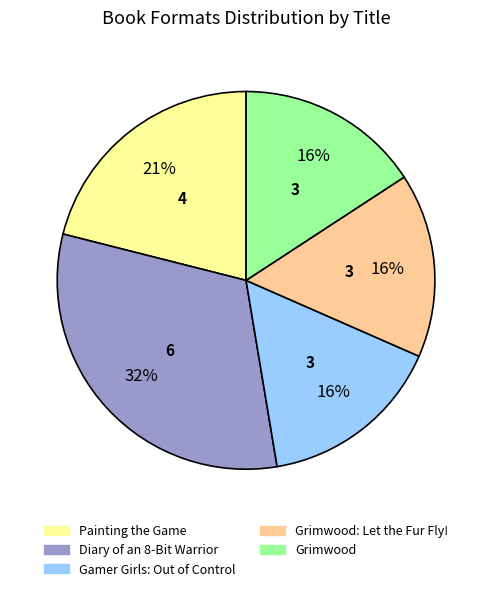

To the nearest percent, what is the difference between the largest and smallest slice percentages?

16%